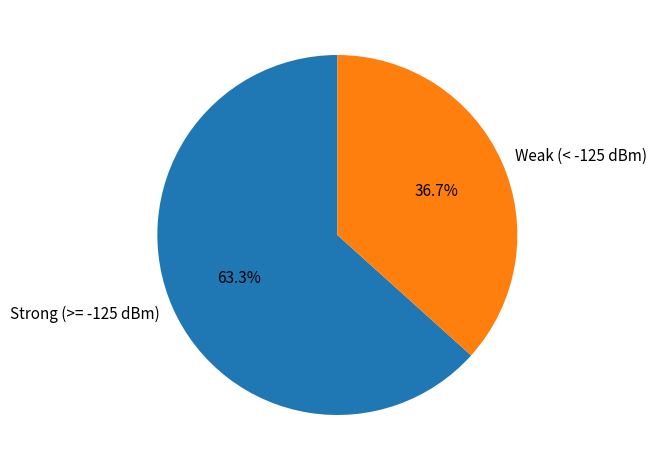

Which slice is the smallest?

Weak (< -125 dBm)